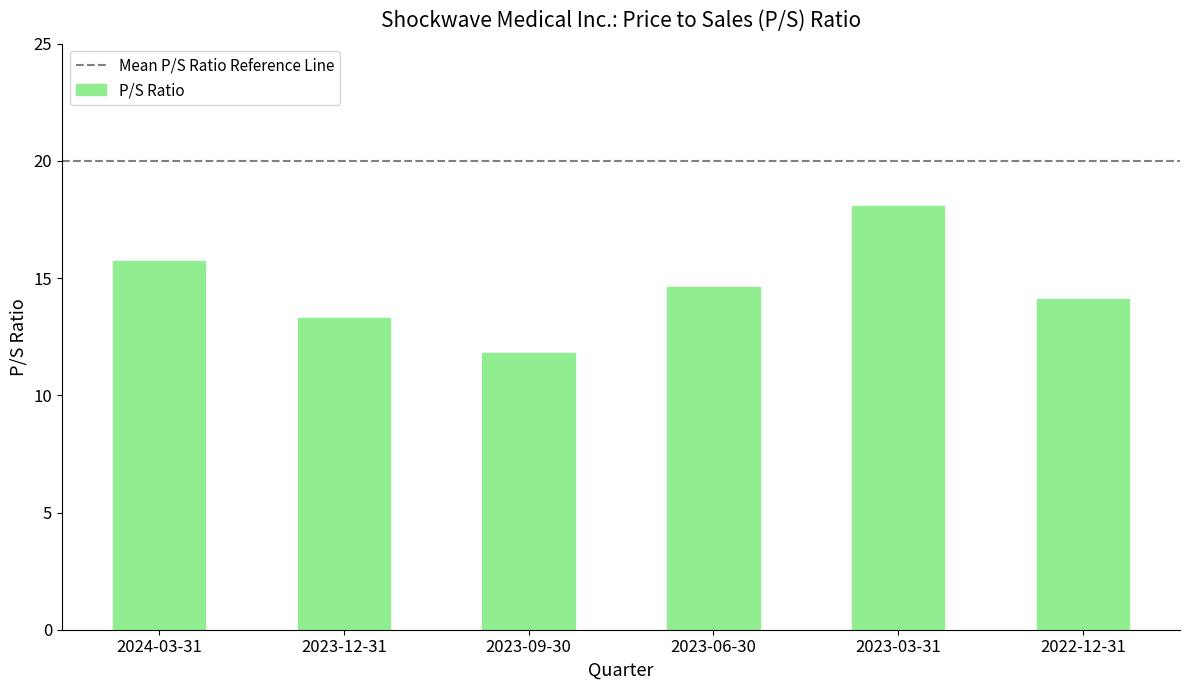

What is the sum of the values at 2023-09-30 and 2023-12-31?

25.1